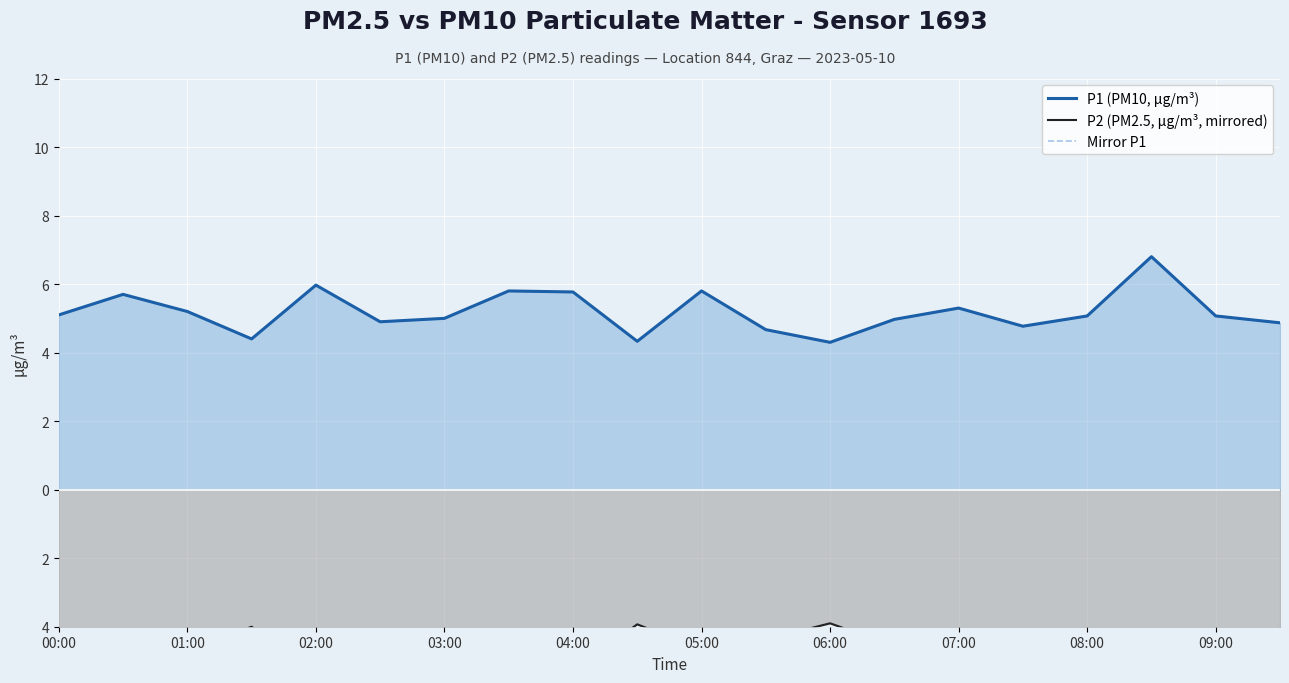

What is the sum of all P2 (PM2.5, µg/m³, mirrored) values?

-92.5